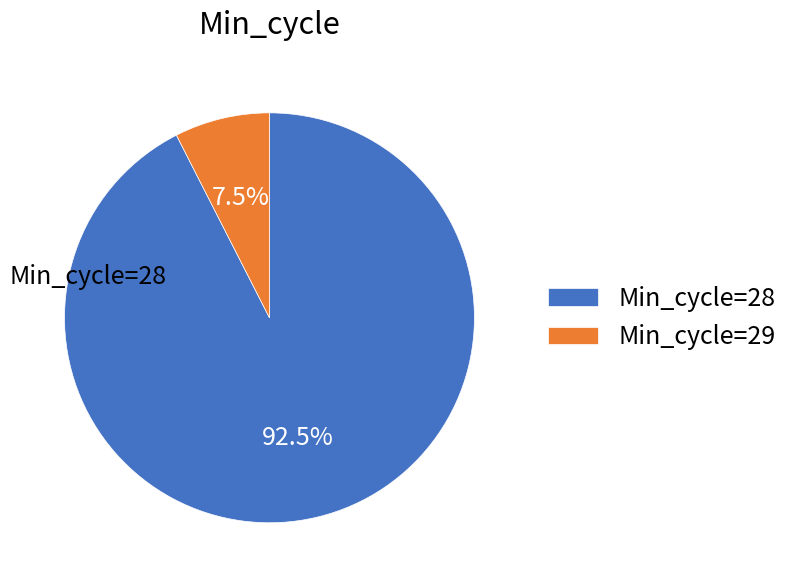

Is there any slice that represents more than half of the pie?

Yes